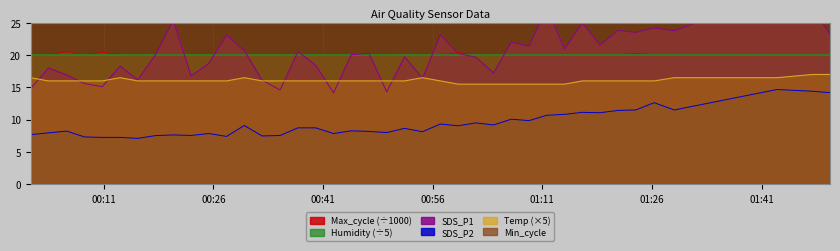

What is the difference between the maximum and minimum values in the SDS_P2 series?

7.6